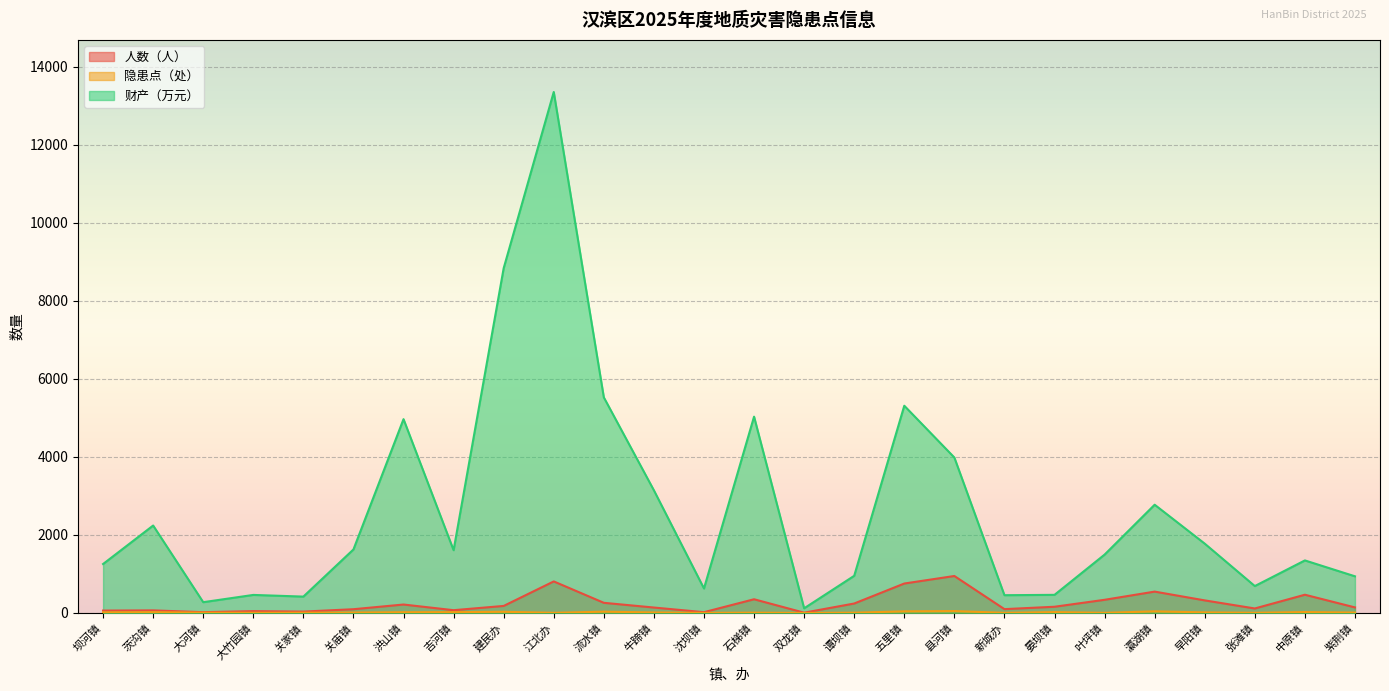

Rank the series by their maximum value, from lowest to highest.

隐患点（处）, 人数（人）, 财产（万元）